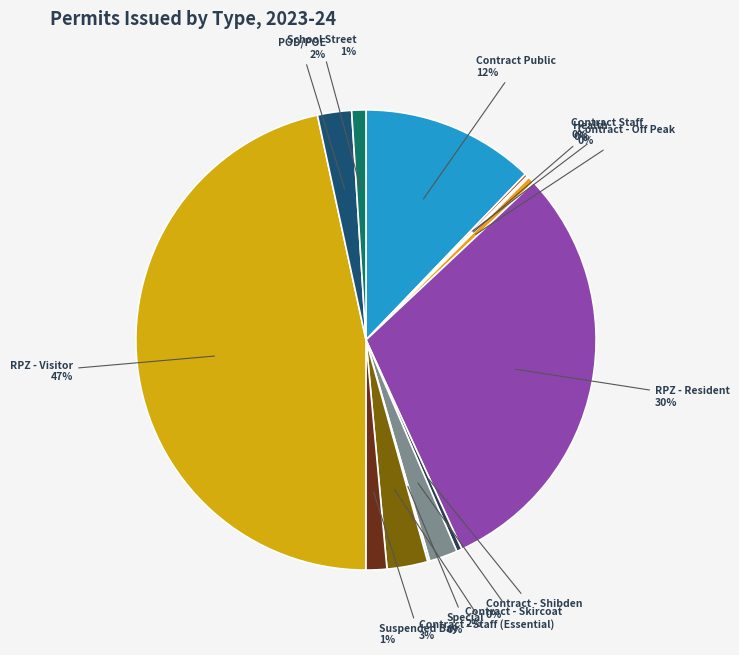

How many slices are in this pie chart?

13